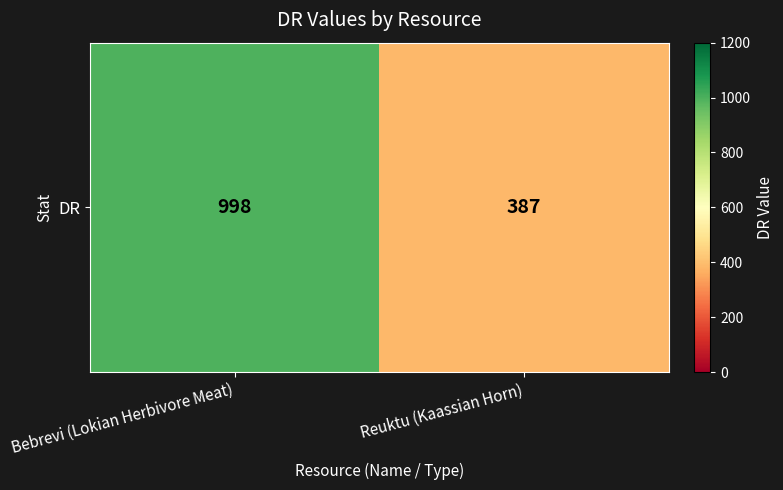

Approximately how many times larger is the value at Bebrevi (Lokian Herbivore Meat) compared to Reuktu (Kaassian Horn)?

2.6